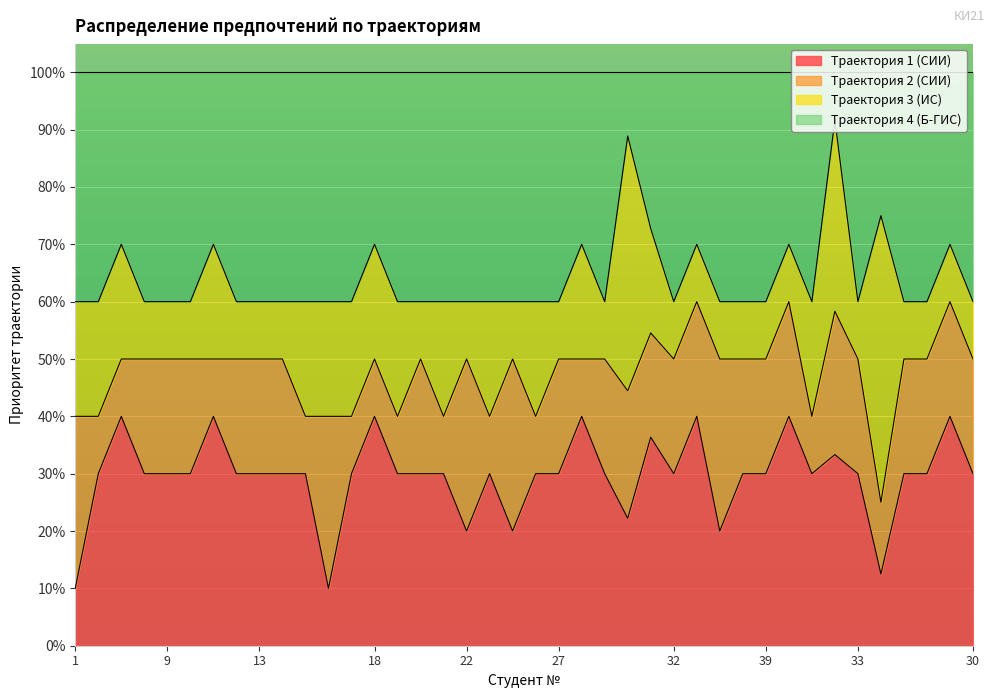

What are all the series names shown in the legend?

Траектория 1 (СИИ), Траектория 2 (СИИ), Траектория 3 (ИС), Траектория 4 (Б-ГИС)